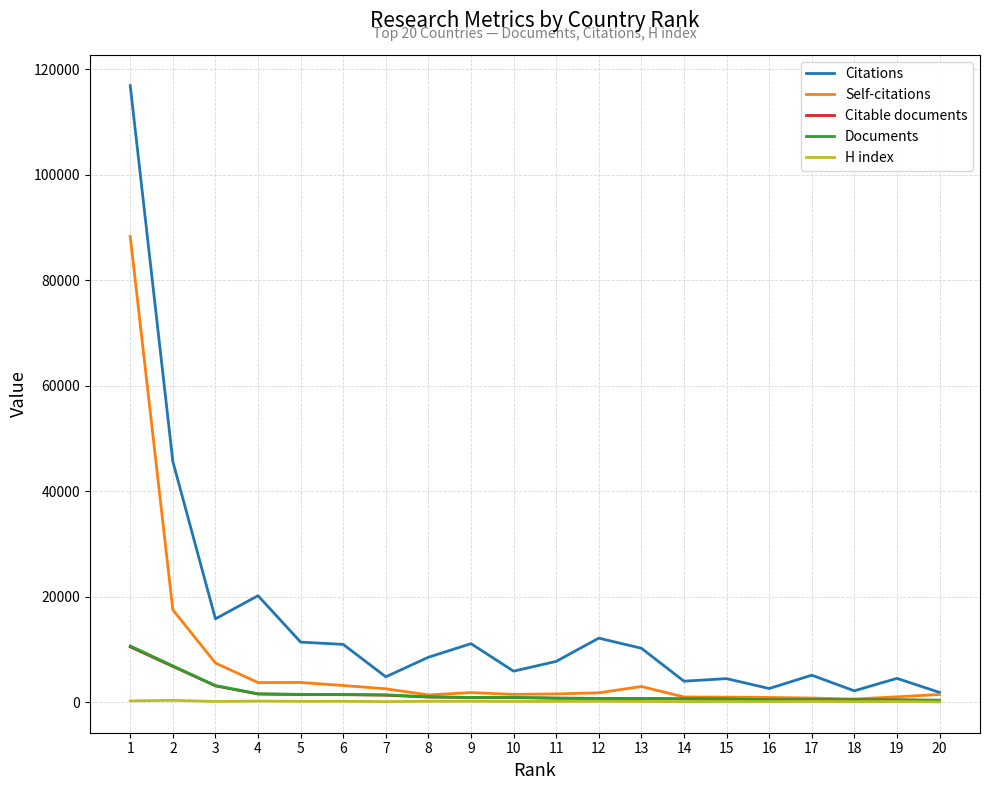

Which series changed the most between 2 and 19?

Citations